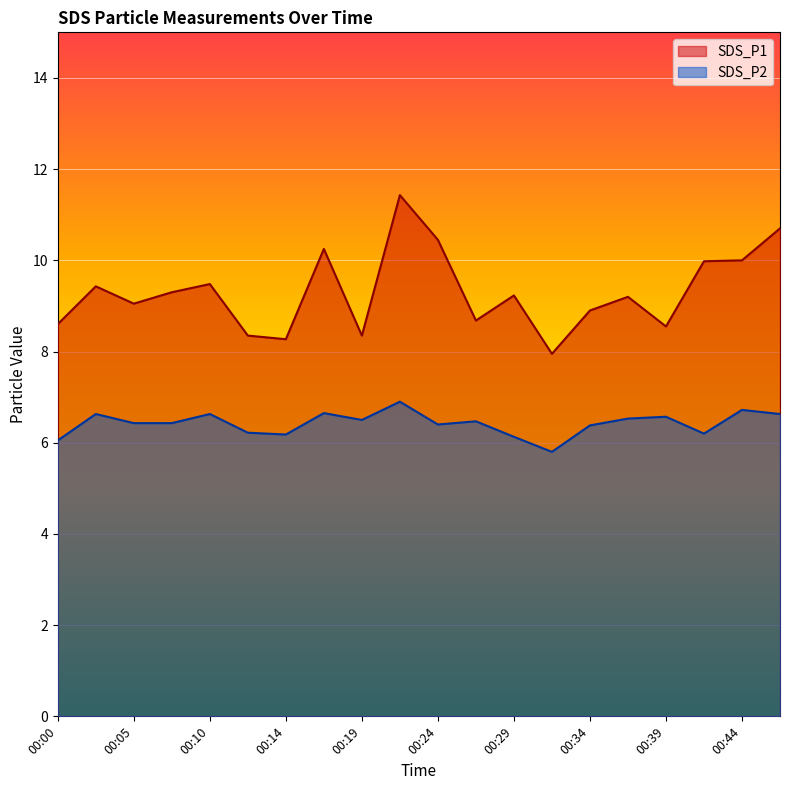

Is the value of SDS_P2 at 00:24 greater than the value of SDS_P1 at 00:29?

No